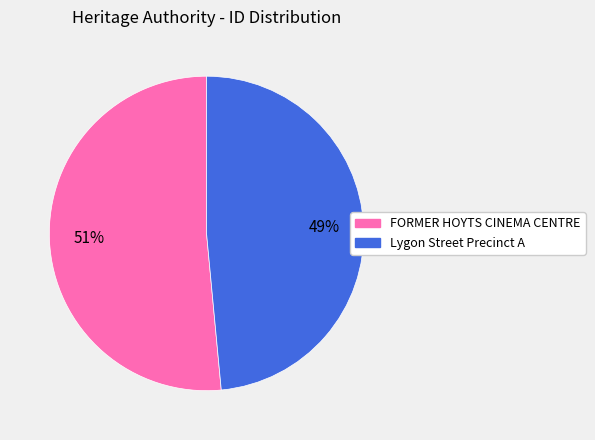

How many segments does this pie chart have?

2